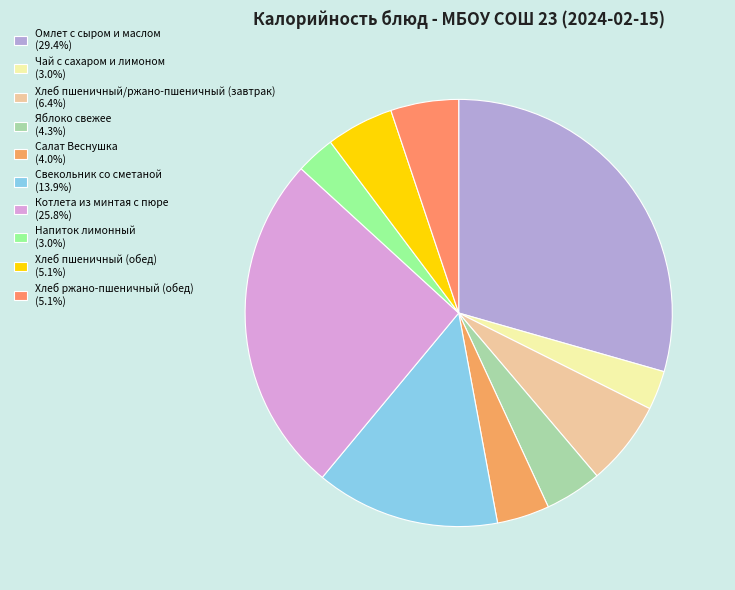

Between Чай с сахаром и лимоном and Хлеб пшеничный/ржано-пшеничный (завтрак), which is larger?

Хлеб пшеничный/ржано-пшеничный (завтрак)